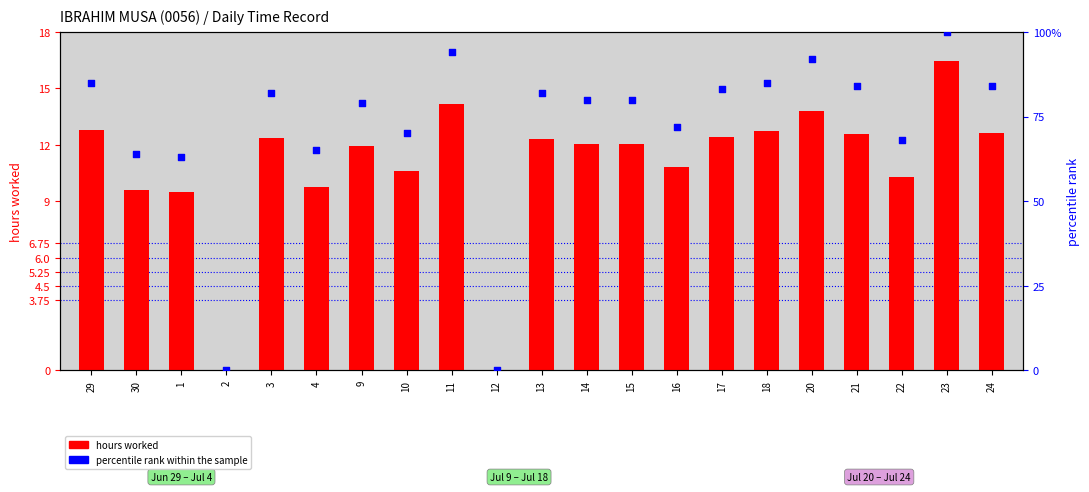

Which series contains the lowest Y value?

hours worked